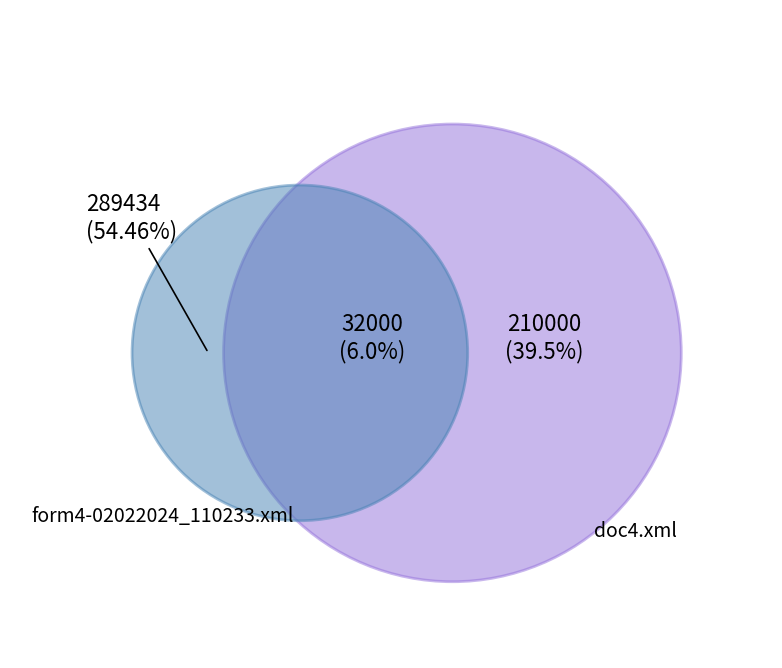

What is the total percentage of form4-02022024_110233.xml and doc4.xml?

100.0%